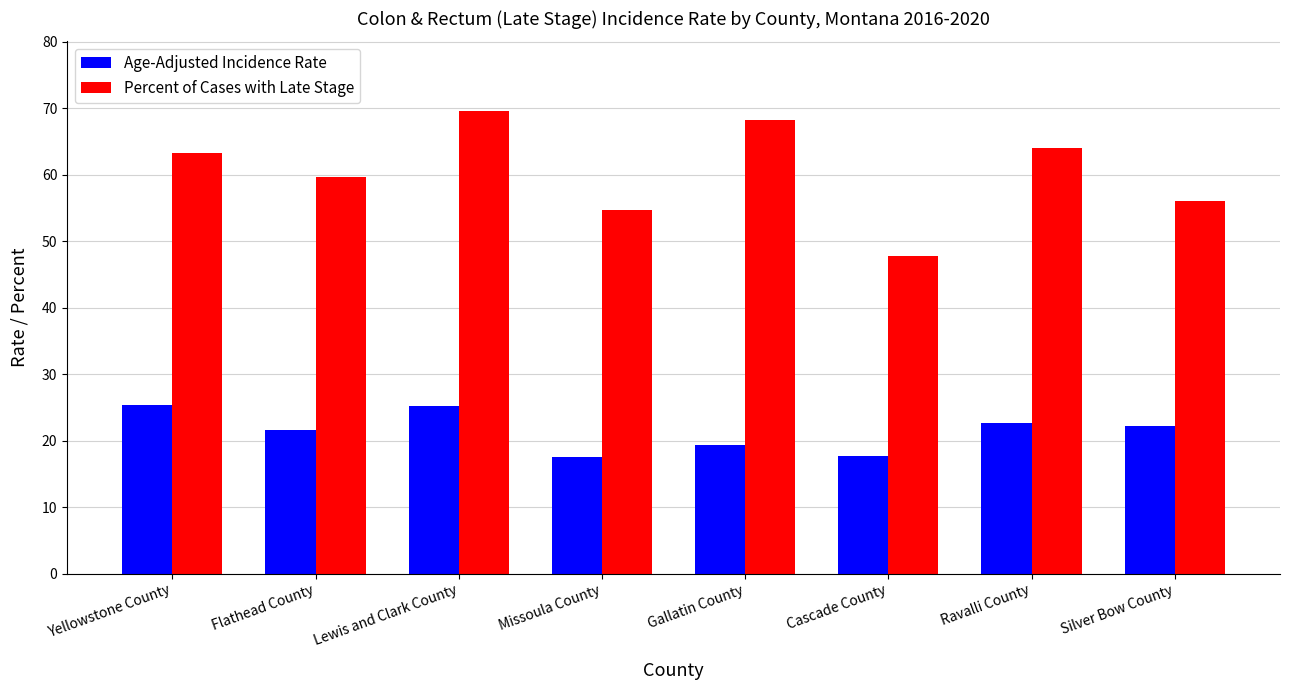

The value of Percent of Cases with Late Stage at Silver Bow County is 17.0. True or false?

False